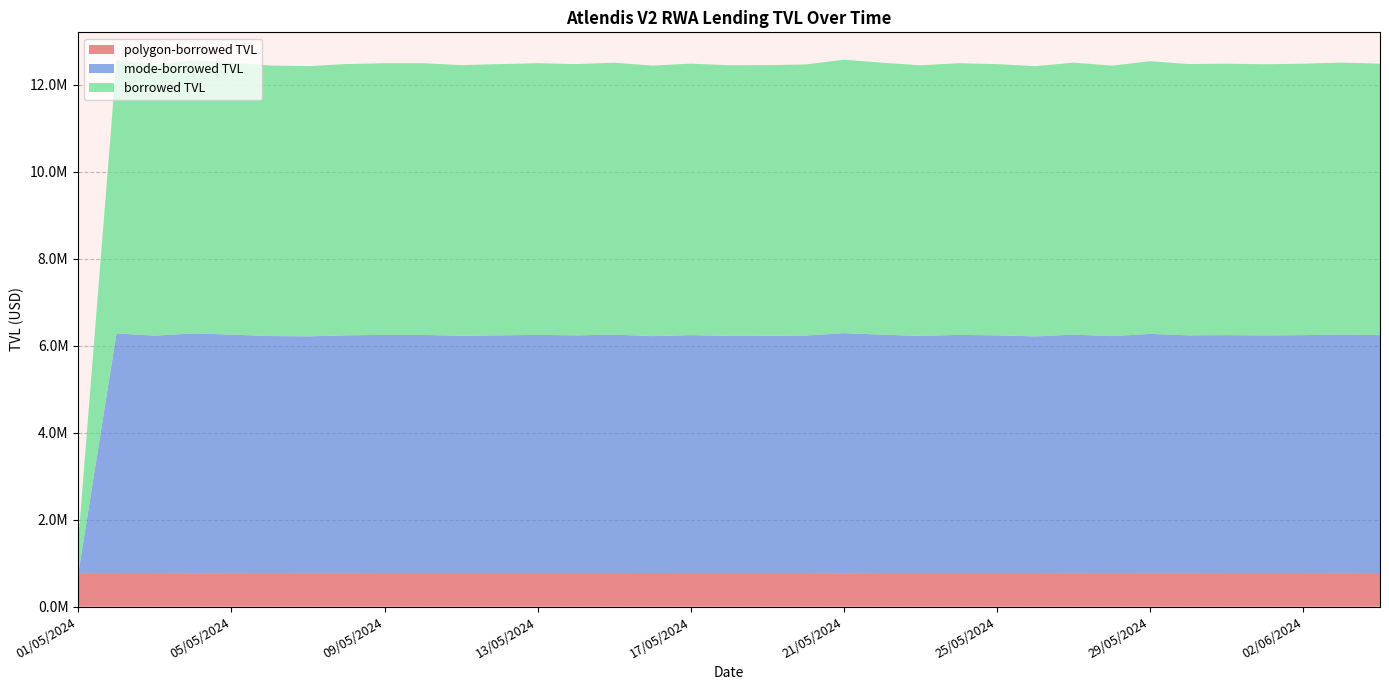

Reading left to right, transcribe all the data shown in this chart.

polygon-borrowed TVL: 750750.0	750000.0	749834.2	751500.0	750750.0	750000.0	750750.0	750750.0	749665.5	750000.0	750000.0	749730.0	750000.0	749982.0	749877.8	749238.8	750000.0	750000.0	750000.0	750000.0	751500.0	749734.5	749841.0	749860.5	749925.0	749797.5	750750.0	750000.0	750750.0	750750.0	749812.5	749622.0	750000.0	750750.0	750000.0
mode-borrowed TVL: 0.0	5532206.4	5481757.9	5532206.4	5504764.9	5472493.7	5464189.9	5488300.0	5499276.6	5499276.6	5476703.2	5488300.0	5499276.6	5488300.0	5504764.9	5471708.9	5493788.3	5475089.7	5476873.4	5484019.1	5537694.7	5504764.9	5474398.1	5499276.6	5488300.0	5464760.7	5504764.9	5470517.9	5521229.8	5488300.0	5493788.3	5486571.2	5493788.3	5504764.9	5493788.3
borrowed TVL: 750750.0	6282206.4	6231592.2	6283706.4	6255514.9	6222493.7	6214939.9	6239050.0	6248942.1	6249276.6	6226703.2	6238030.0	6249276.6	6238282.0	6254642.6	6220947.6	6243788.3	6225089.7	6226873.4	6234019.1	6289194.7	6254499.4	6224239.1	6249137.1	6238225.0	6214558.2	6255514.9	6220517.9	6271979.8	6239050.0	6243600.8	6236193.2	6243788.3	6255514.9	6243788.3